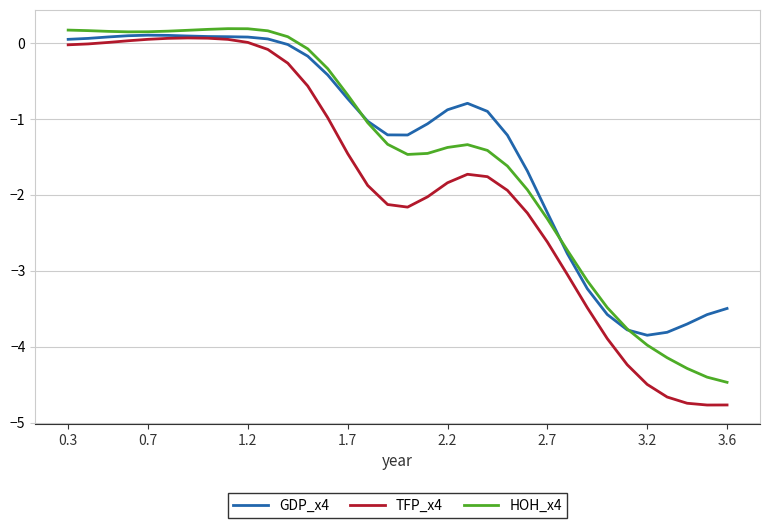

Which series has the widest spread of values?

TFP_x4